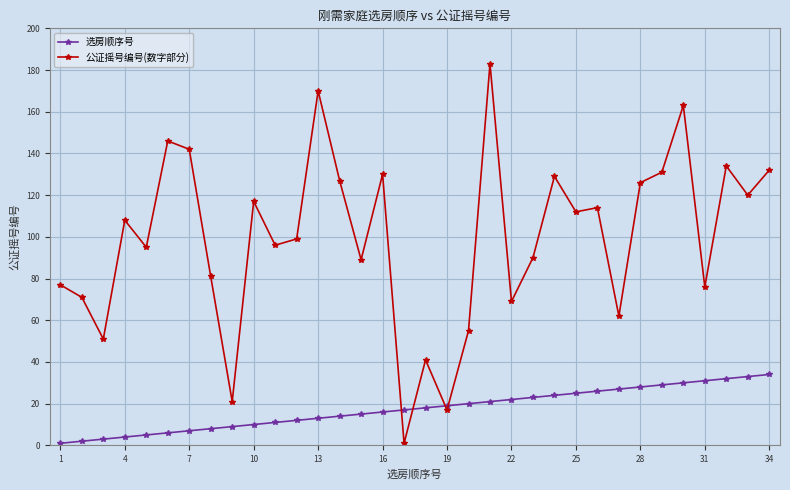

After their last crossing, which series has the higher values: 公证摇号编号(数字部分) or 选房顺序号?

公证摇号编号(数字部分)